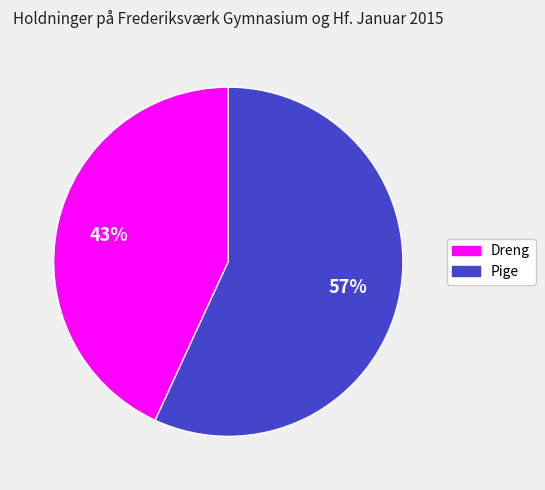

Is there a majority slice in this chart?

Yes